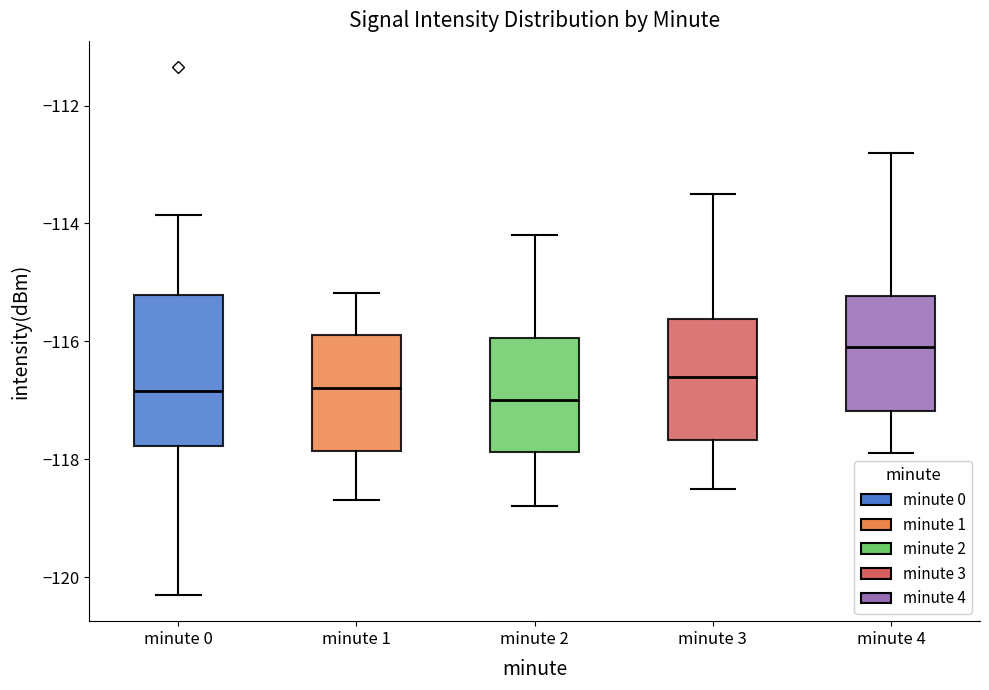

Reading left to right, read every box against the y-axis: the position of its median line, the range the box covers, and the ends of its whiskers. The values are not printed on the chart, so give them approximately, as read against the axis.

minute 0: median -116.8, box -117.8 to -115.2, whiskers -120.4 to -113.8
minute 1: median -116.8, box -117.8 to -115.8, whiskers -118.6 to -115.2
minute 2: median -117.0, box -117.8 to -116.0, whiskers -118.8 to -114.2
minute 3: median -116.6, box -117.6 to -115.6, whiskers -118.4 to -113.4
minute 4: median -116.0, box -117.2 to -115.2, whiskers -117.8 to -112.8